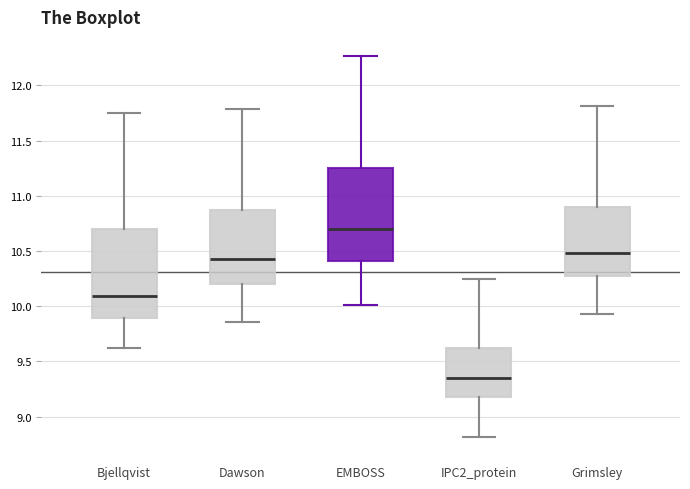

Where does the lower whisker of the box for Dawson end on the y-axis? The values are not printed on the chart, so give them approximately, as read against the axis.

9.85